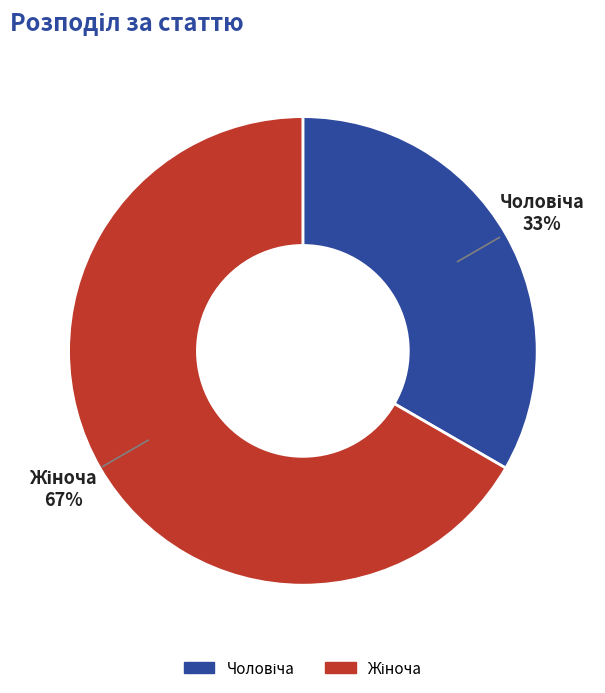

To the nearest percent, what is the average slice percentage?

50%